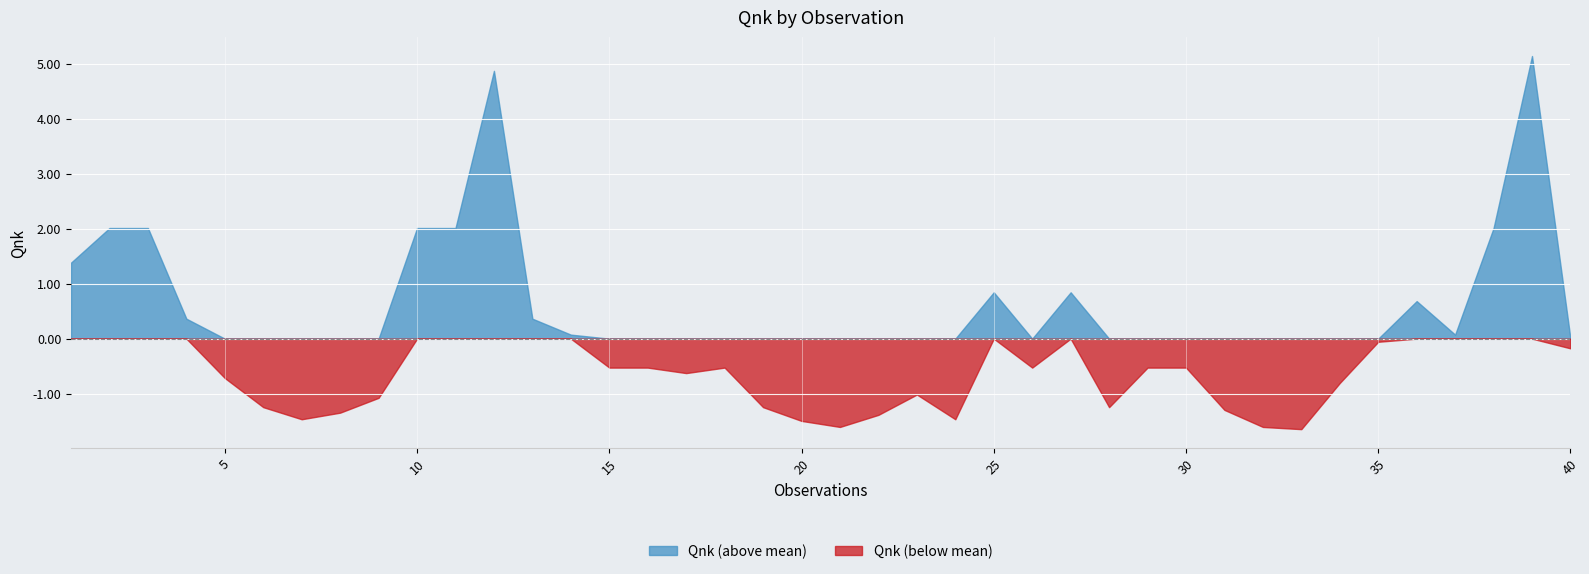

What is the smallest value displayed?

-1.6